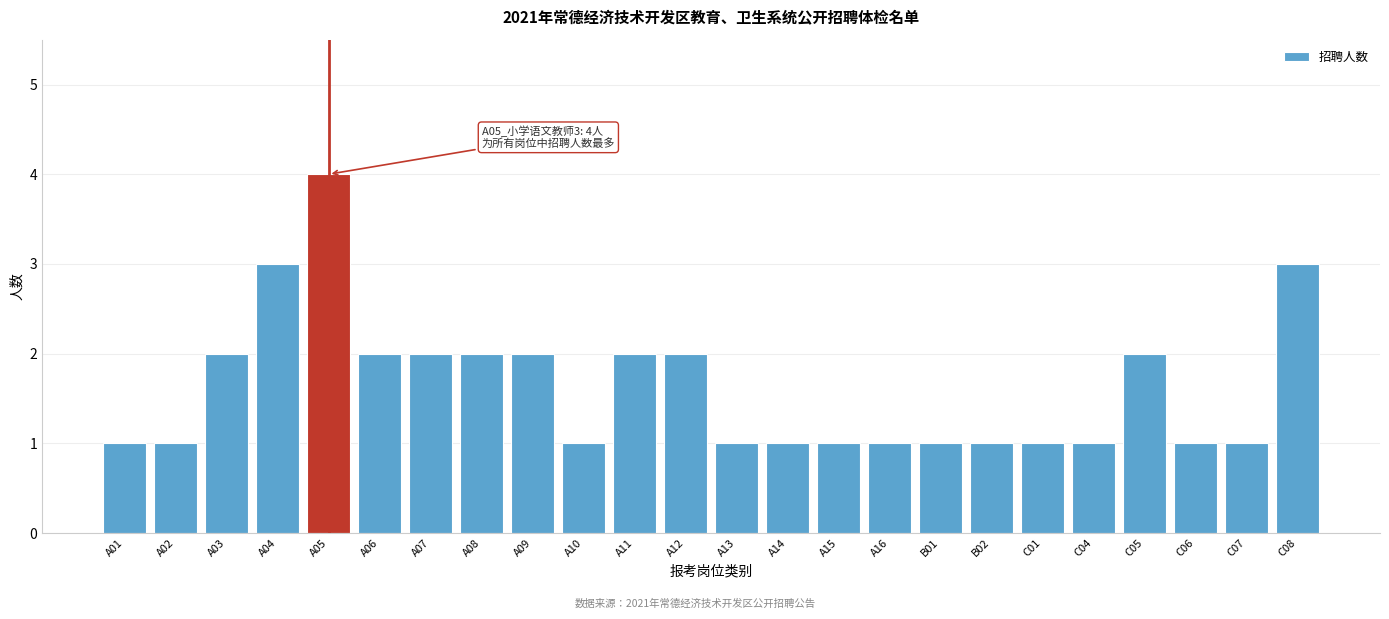

Reading right to left, what are all the values shown in this chart?

3	1	1	2	1	1	1	1	1	1	1	1	2	2	1	2	2	2	2	4	3	2	1	1